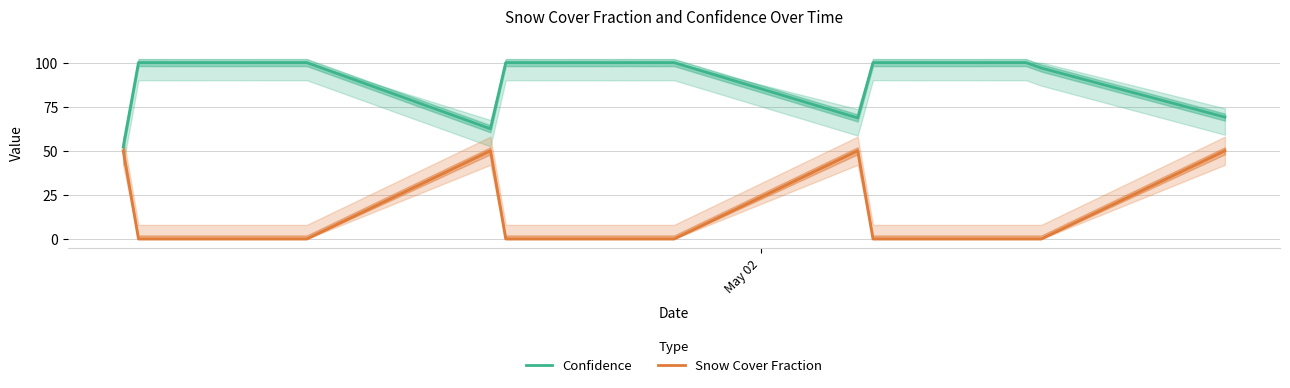

The Snow Cover Fraction series shows -28.1 at 35. True or false?

False